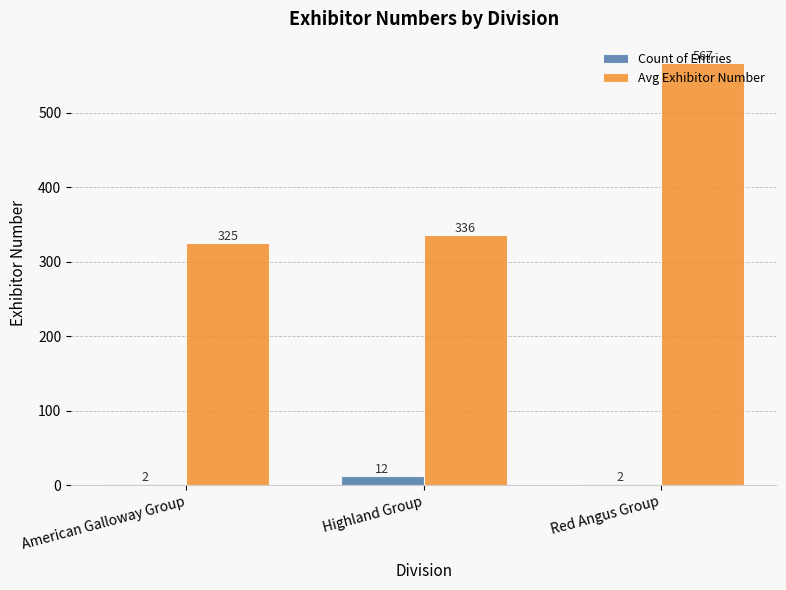

Are the bars horizontal?

No